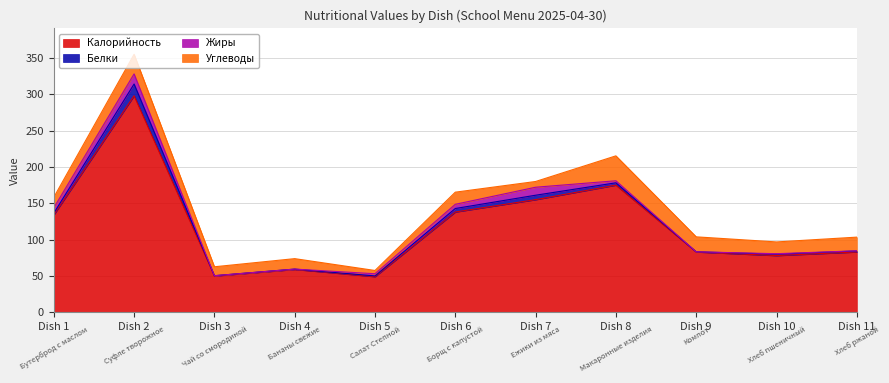

At which category is the sum across all series the highest?

Dish 2